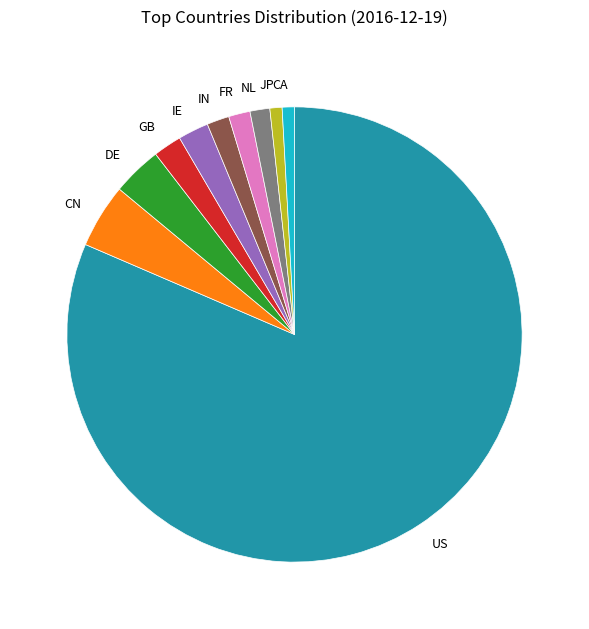

Which slice represents more than half of the pie?

US